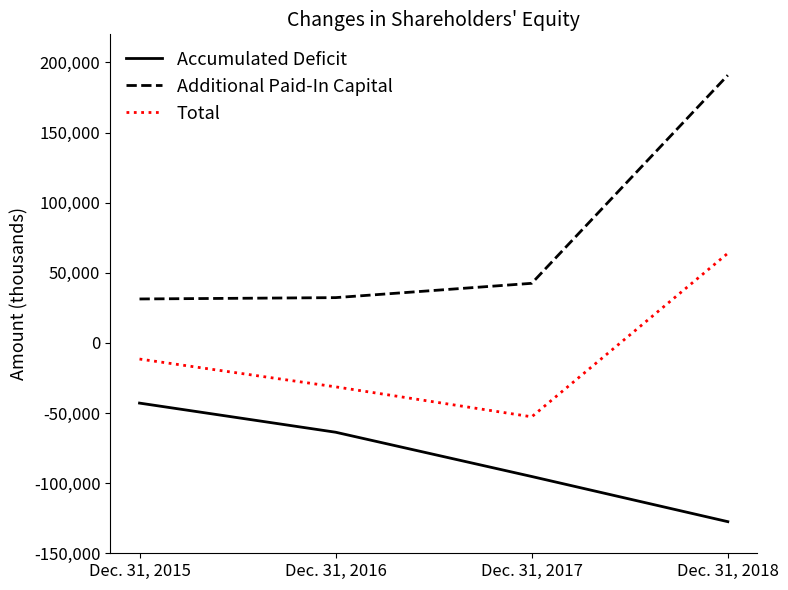

Which series has the largest total across all categories?

Additional Paid-In Capital